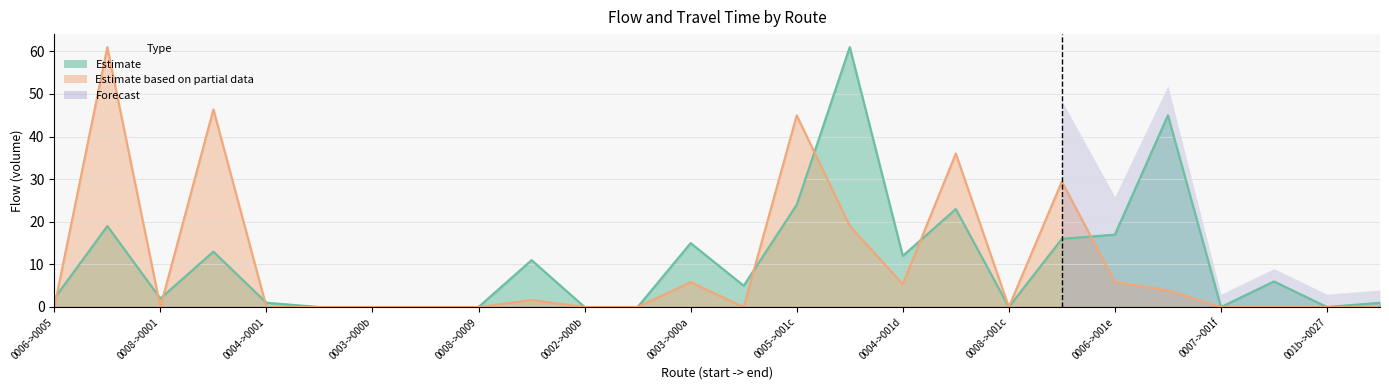

True or false: flow has more than 1 interior local peaks.

True